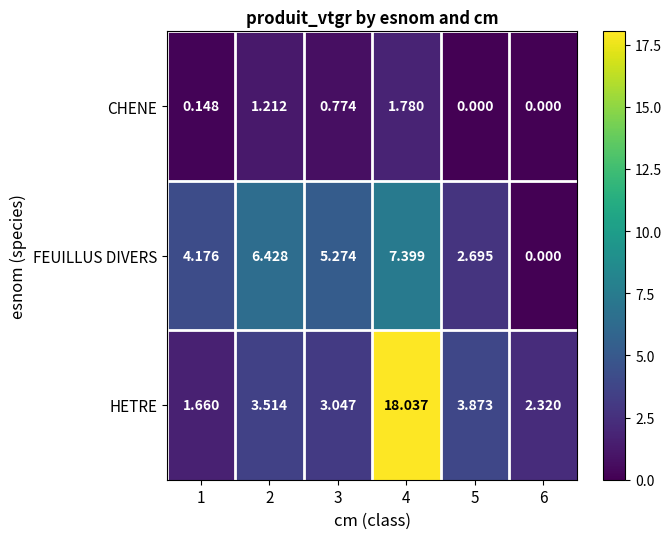

Between 1 and 5, which series saw the biggest shift?

HETRE